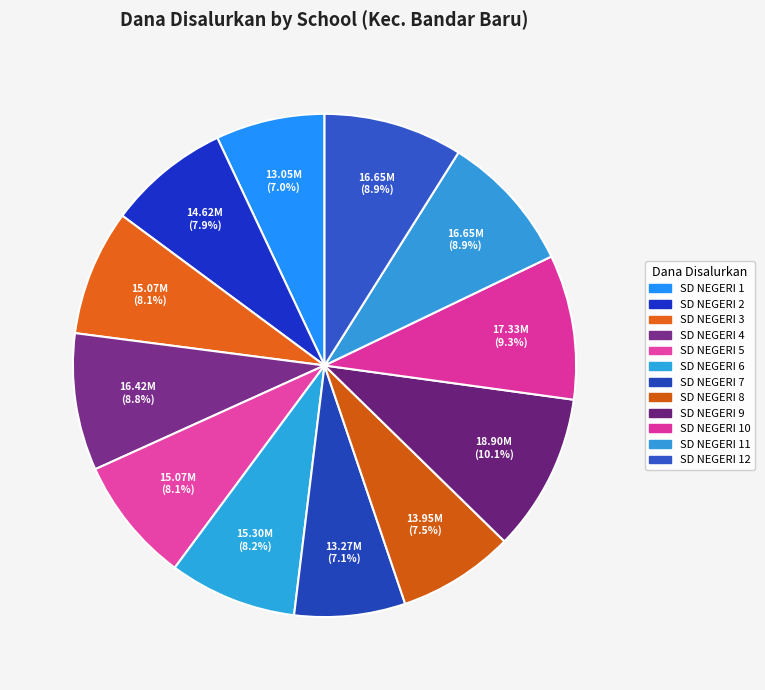

How many slices are in this pie chart?

12